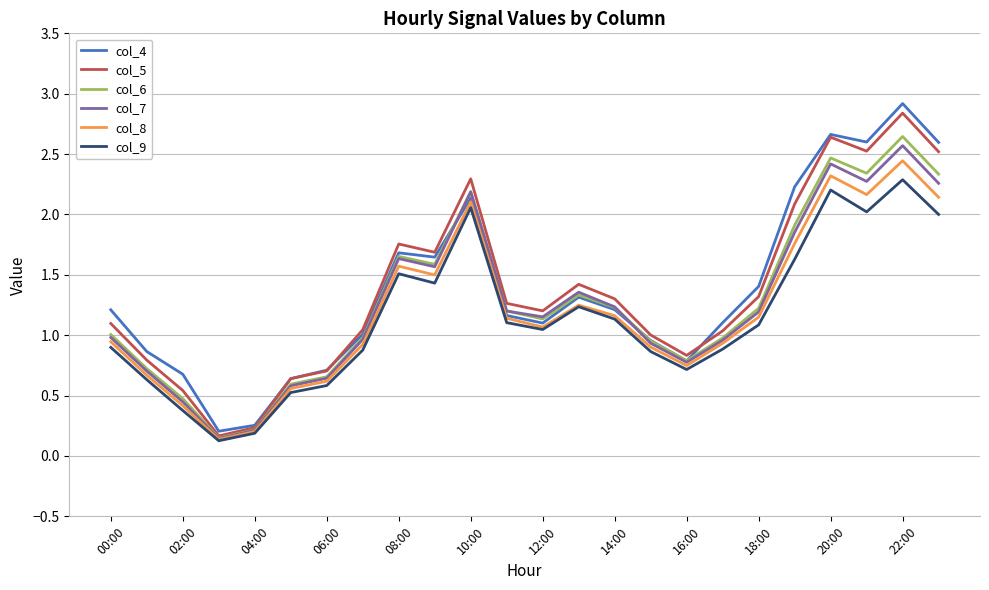

What is the highest value of the col_5 series?

2.8